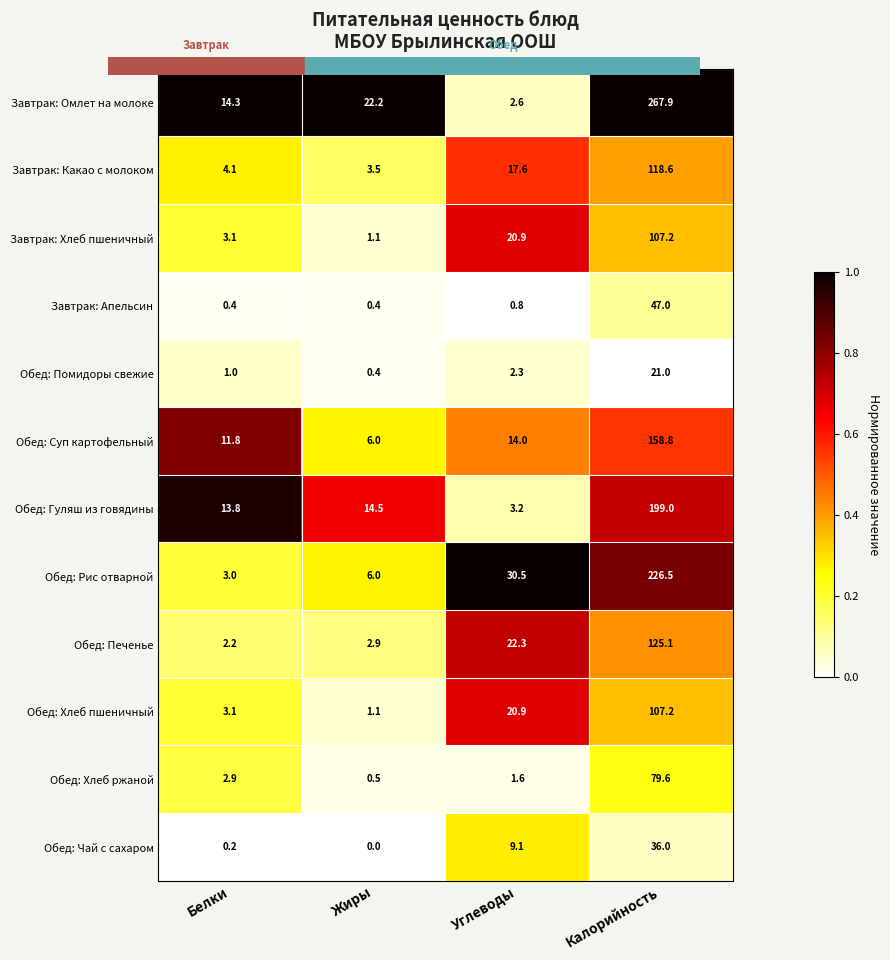

What is the total value across all series at Калорийность?

1493.9